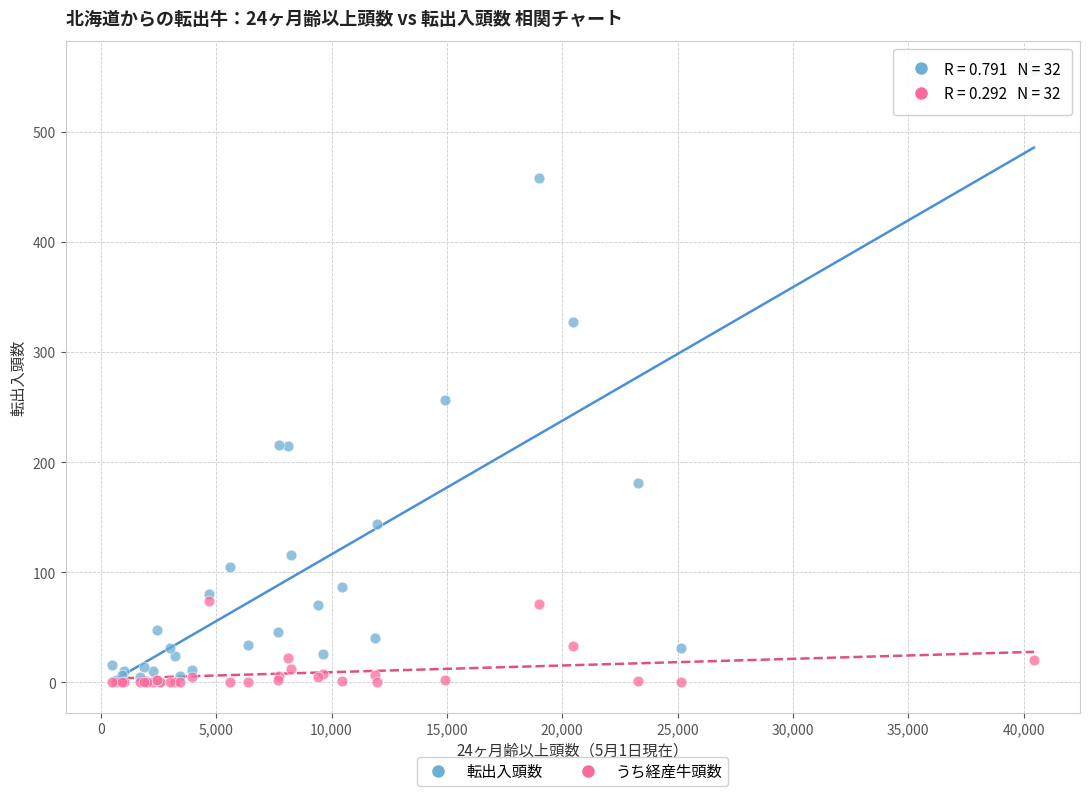

What are all the series names shown in the legend?

転出入頭数, うち経産牛頭数